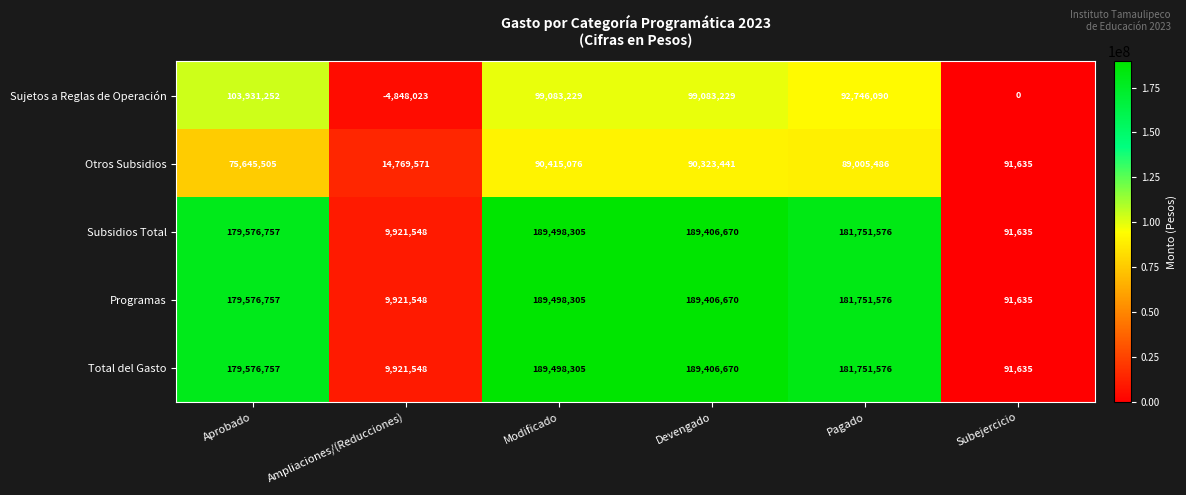

List the labels in order of Otros Subsidios value, largest first.

Modificado, Devengado, Pagado, Aprobado, Ampliaciones/(Reducciones), Subejercicio